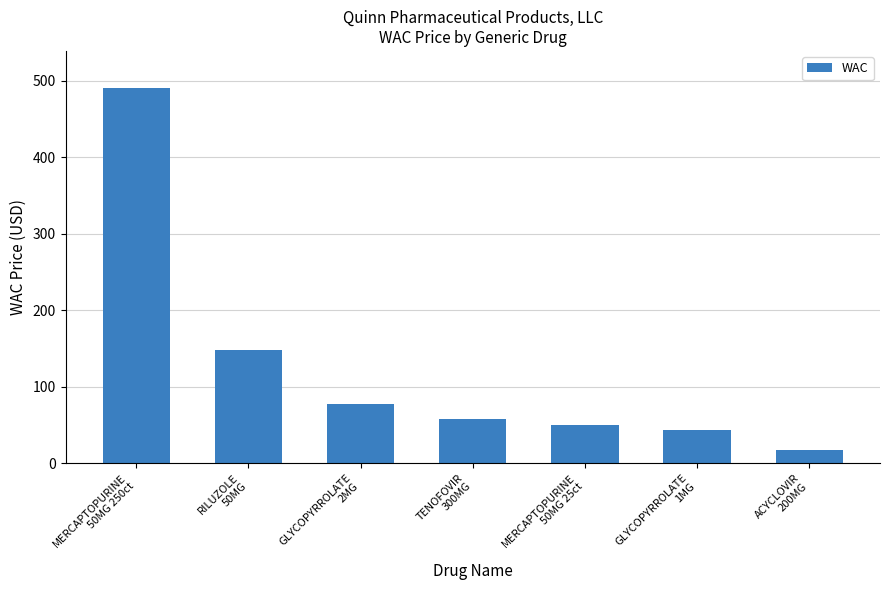

List the labels in order of value, largest first.

MERCAPTOPURINE
50MG 250ct, RILUZOLE
50MG, GLYCOPYRROLATE
2MG, TENOFOVIR
300MG, MERCAPTOPURINE
50MG 25ct, GLYCOPYRROLATE
1MG, ACYCLOVIR
200MG